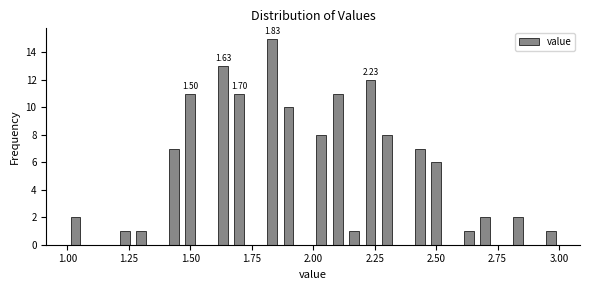

Around what value on the x-axis is the tallest bar? Give the approximate position of its centre, as read against the axis.

1.85